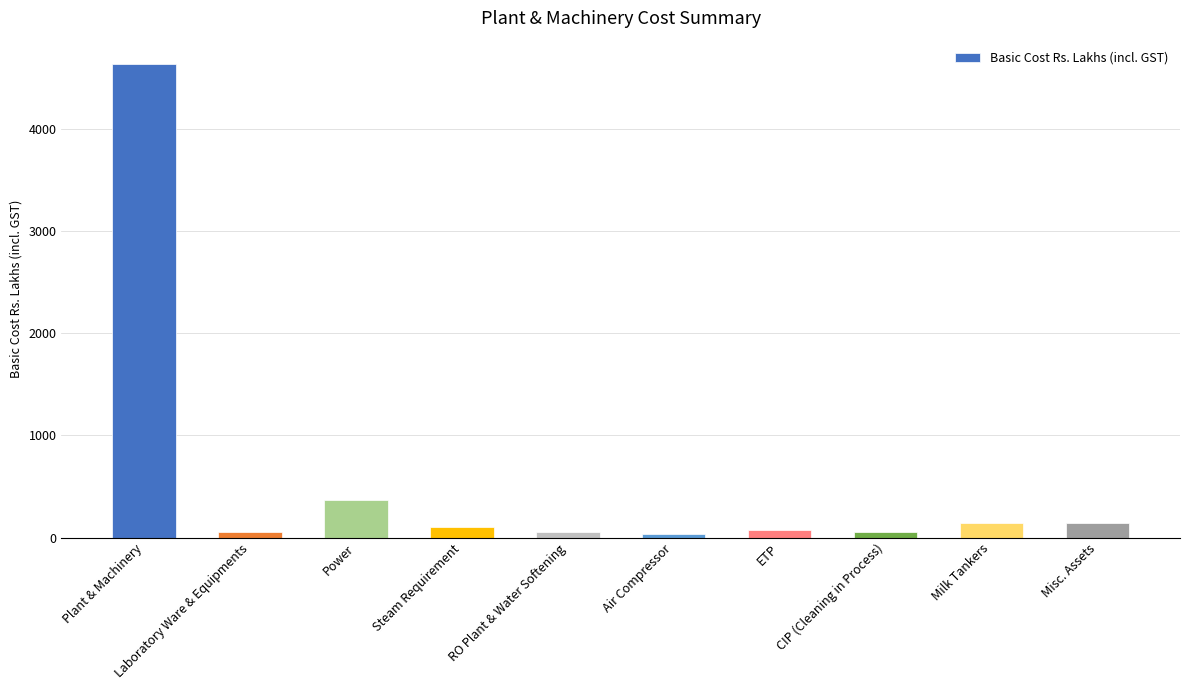

What is the sum of the values at Steam Requirement and Power?

476.1